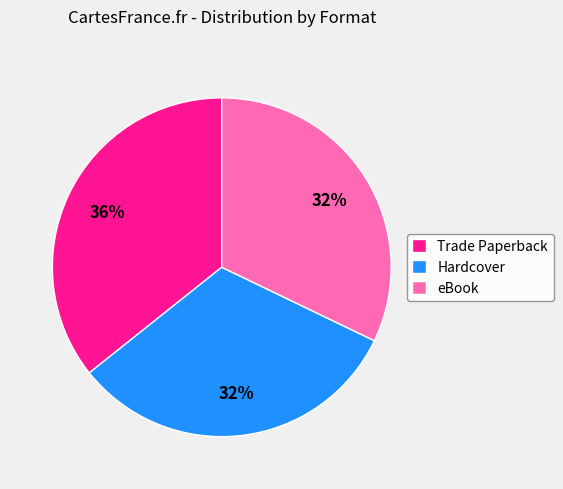

Which category has the biggest portion of the pie?

Trade Paperback